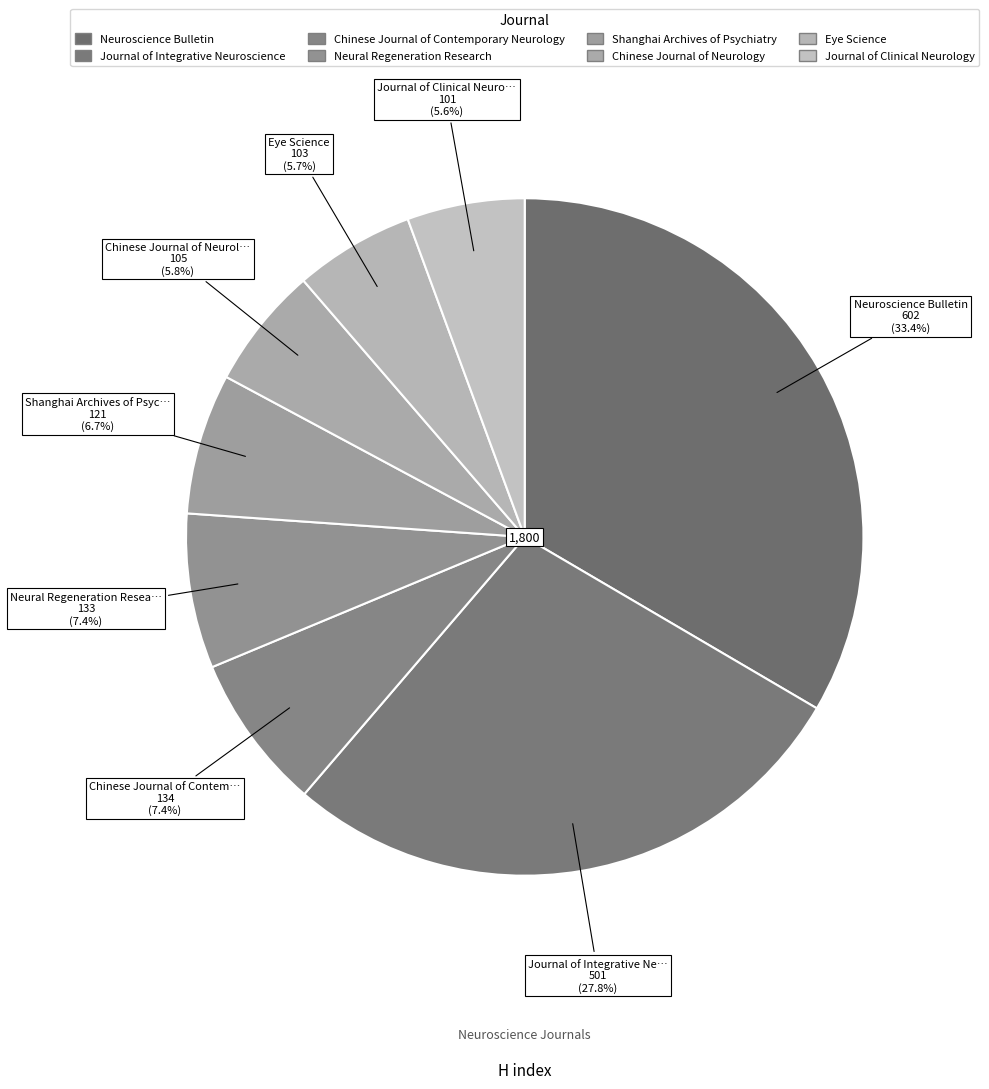

What is the largest slice in the pie chart?

Neuroscience Bulletin